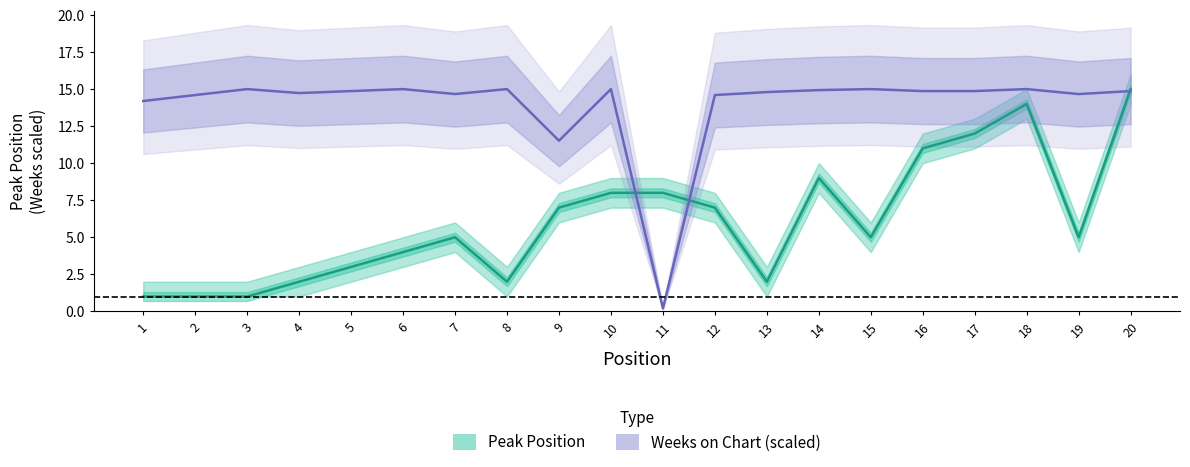

At which label does Peak Position reach its peak?

20